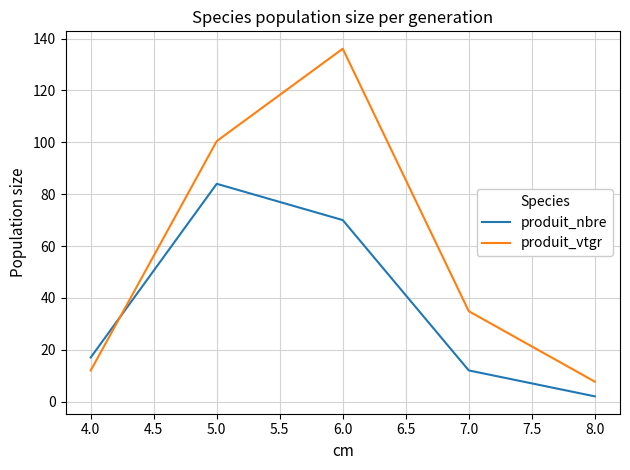

Reading right to left, transcribe all the data shown in this chart.

produit_nbre: 2.0	12.0	70.0	84.0	17.0
produit_vtgr: 7.7	34.9	136.1	100.5	12.0